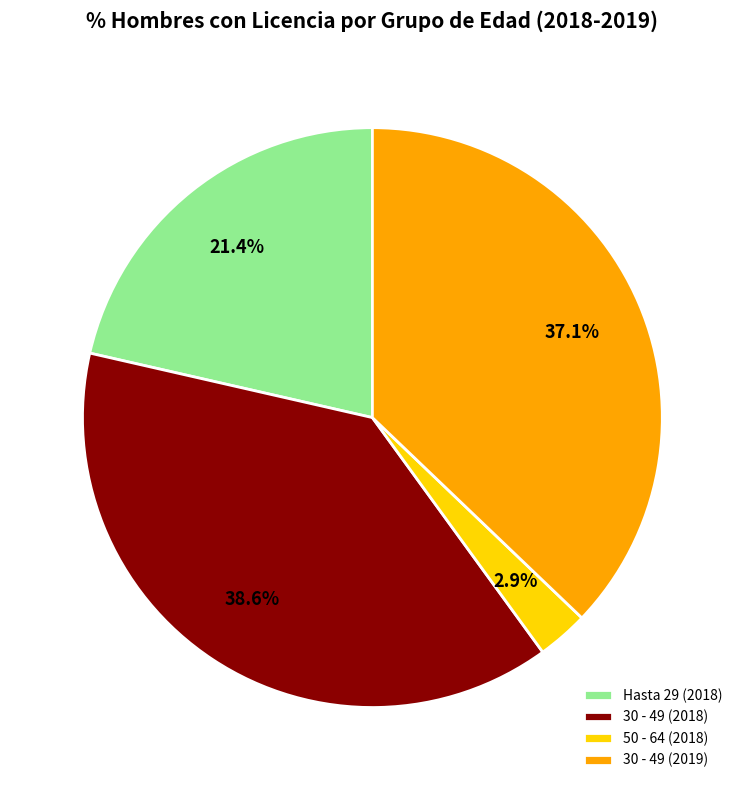

Does any single category account for the majority?

No